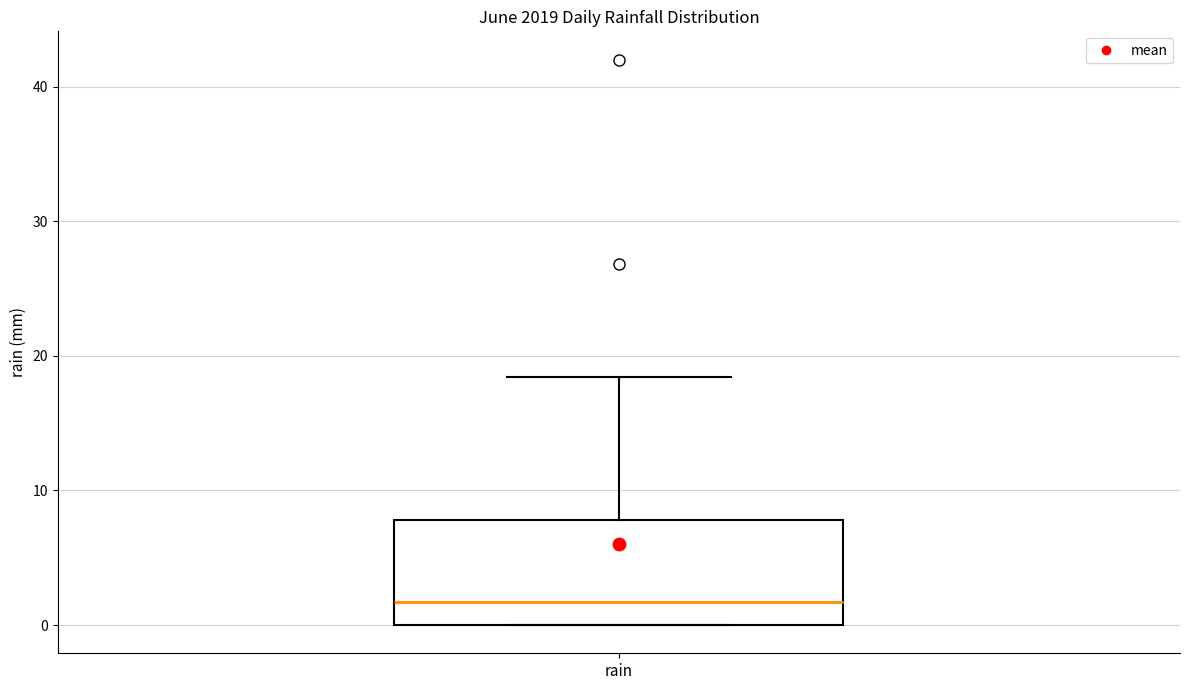

Read this box plot against the y-axis: the position of the median line, the range covered by the box, and the ends of both whiskers. The values are not printed on the chart, so give them approximately, as read against the axis.

median 2, box 0 to 8, whiskers 0 to 18